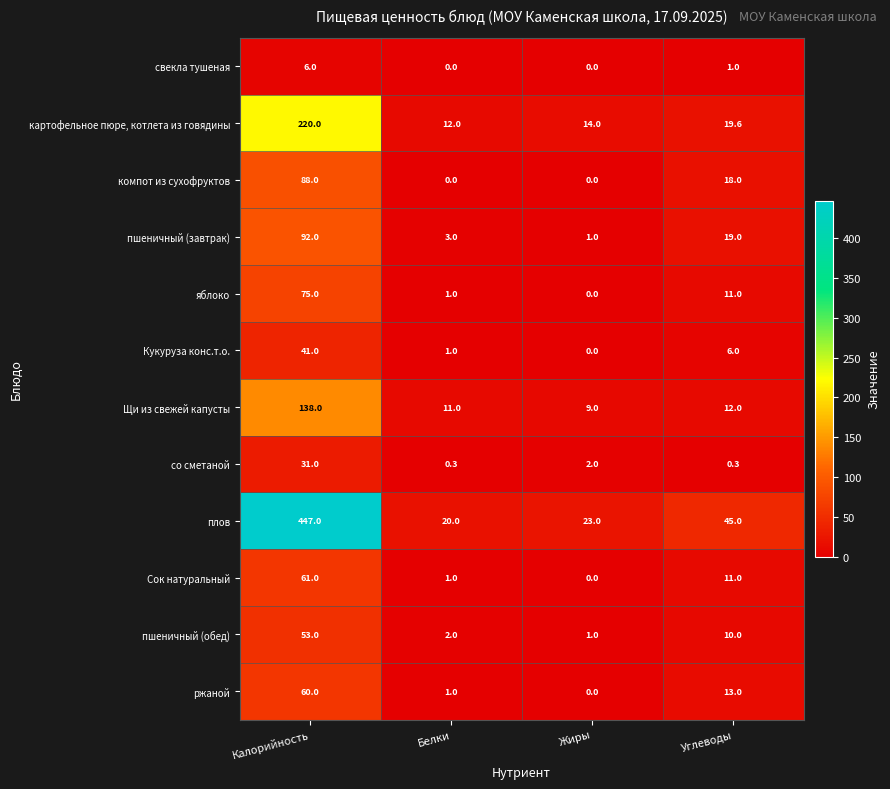

How many data points does each series have?

4